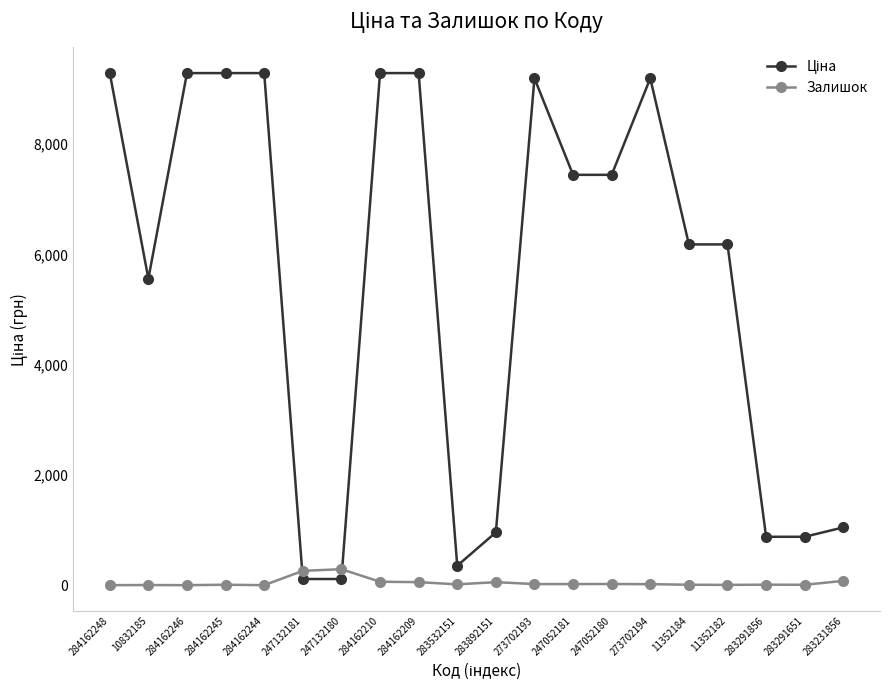

What is the average value of the Залишок series?

46.7